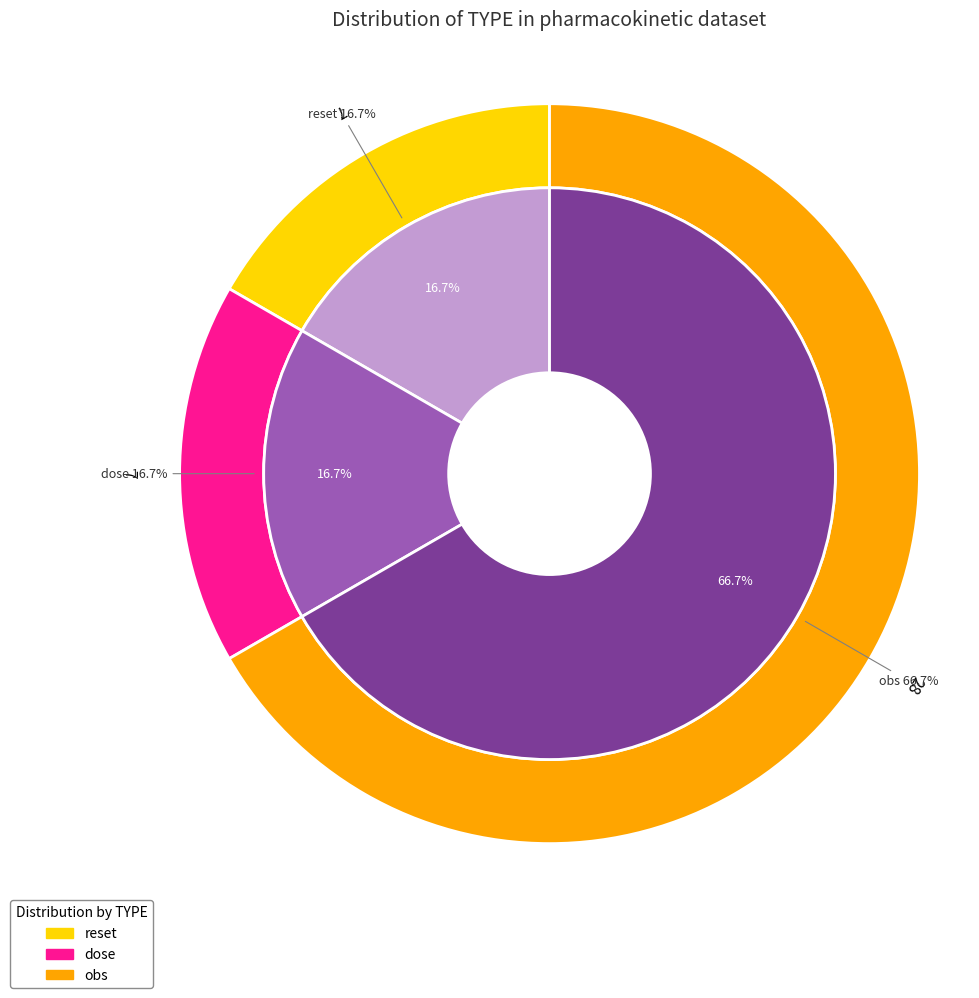

Count the number of slices in the pie.

3